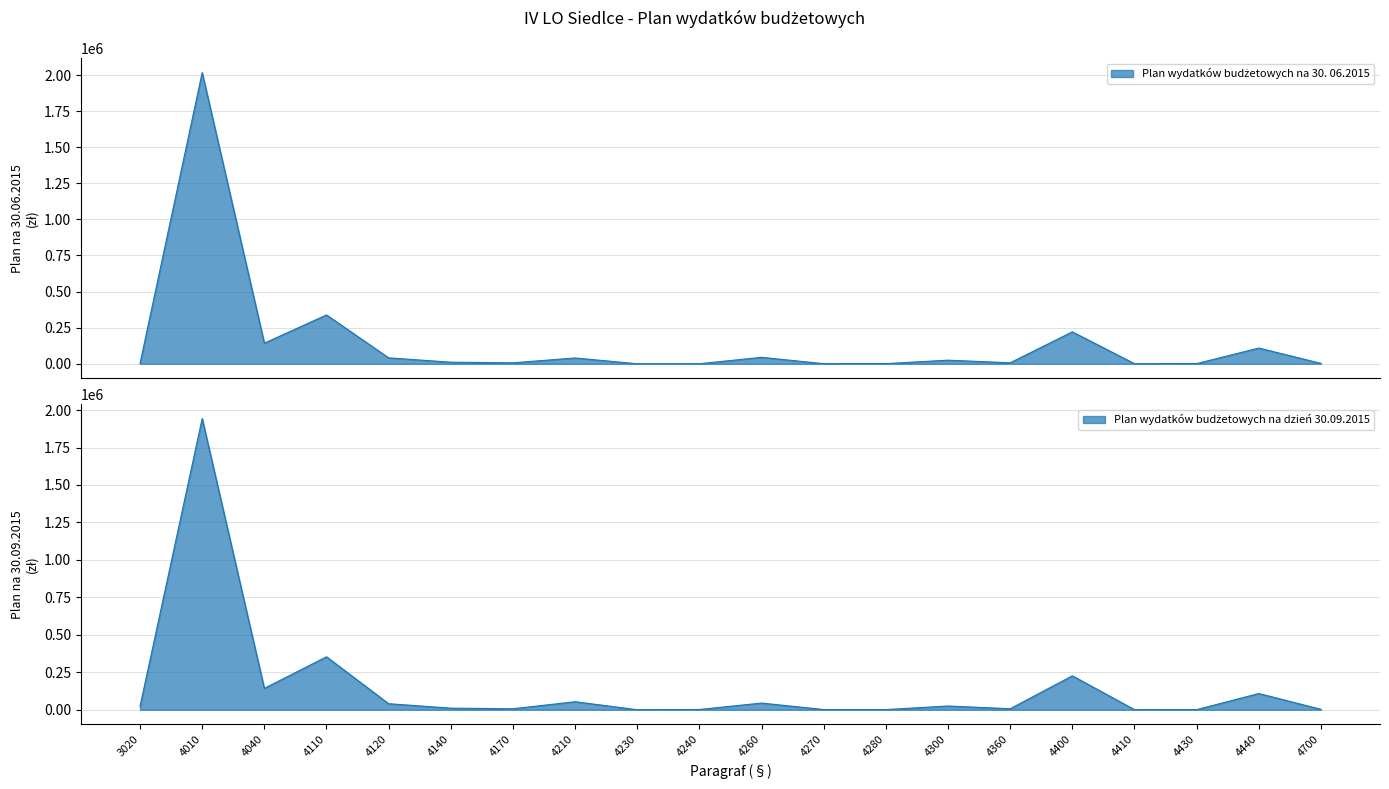

The Plan wydatków budżetowych na dzień 30.09.2015 series shows 6790 at 4360. True or false?

True